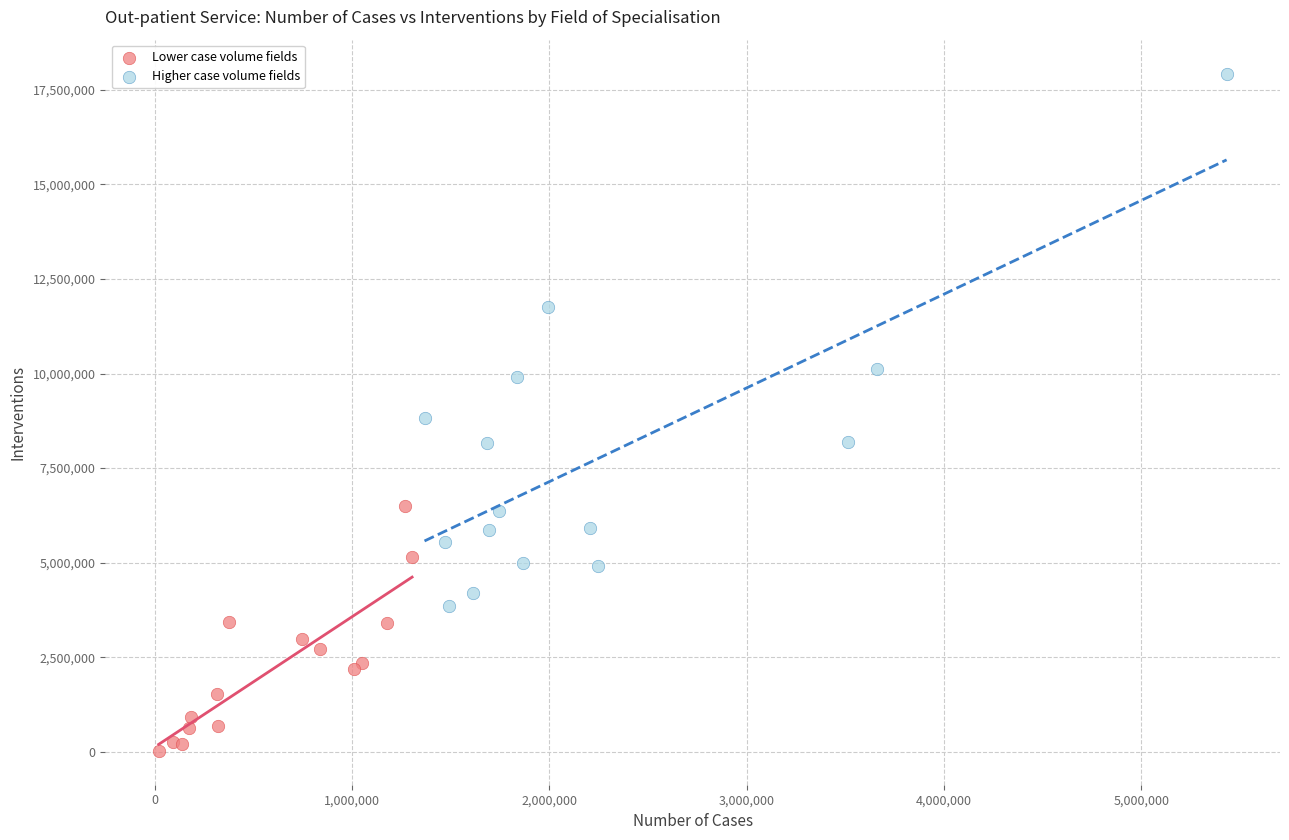

Which series reaches the minimum Y coordinate?

Lower case volume fields